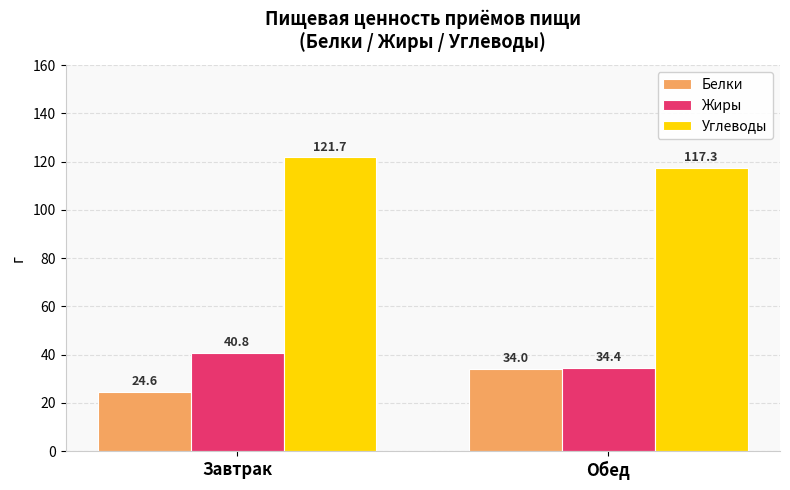

What is the average value of the Белки series?

29.3